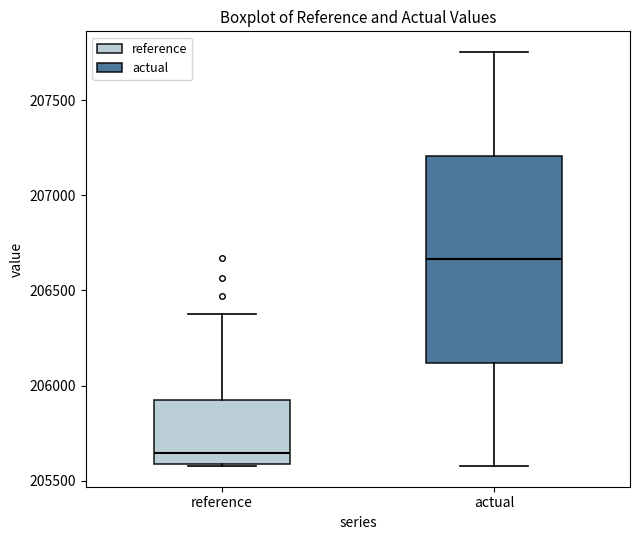

Where does the median line of the box for reference sit on the y-axis? The values are not printed on the chart, so give them approximately, as read against the axis.

205650